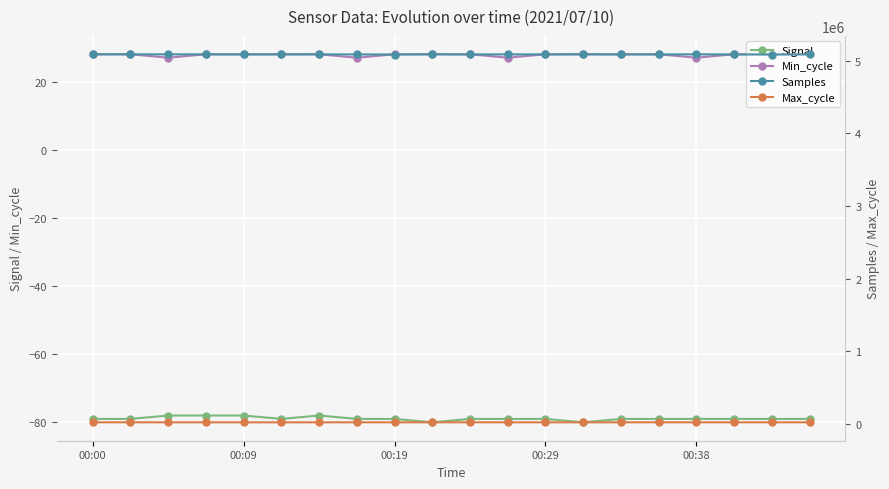

What value does the Min_cycle series have at 18?

28